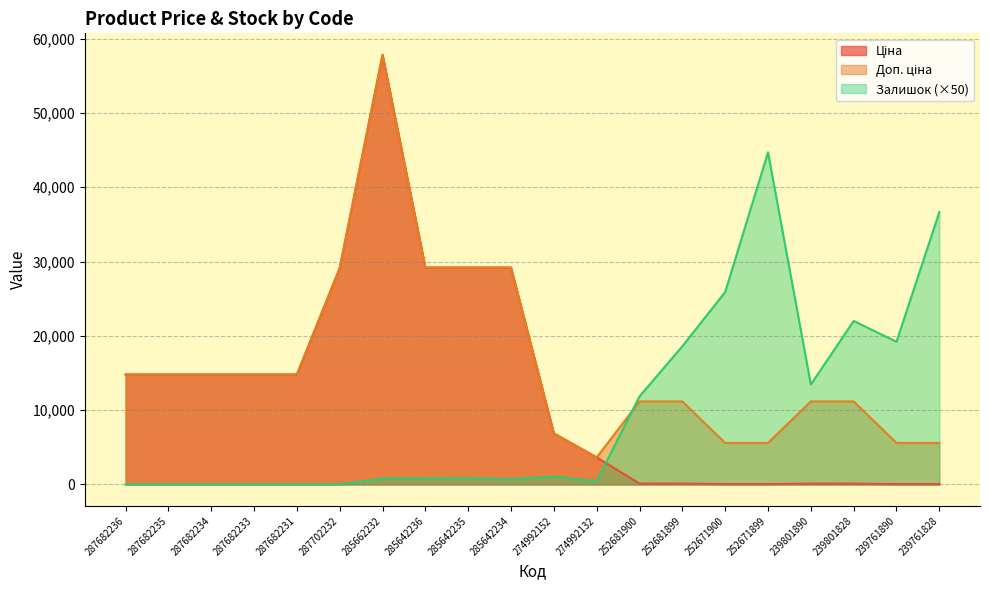

Does the chart display data point markers on the line(s)?

No